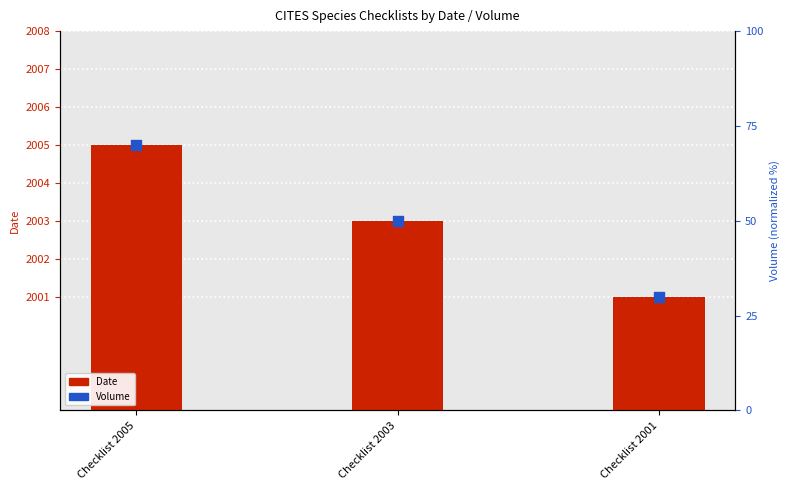

Which series has the largest Y range (max minus min)?

Volume